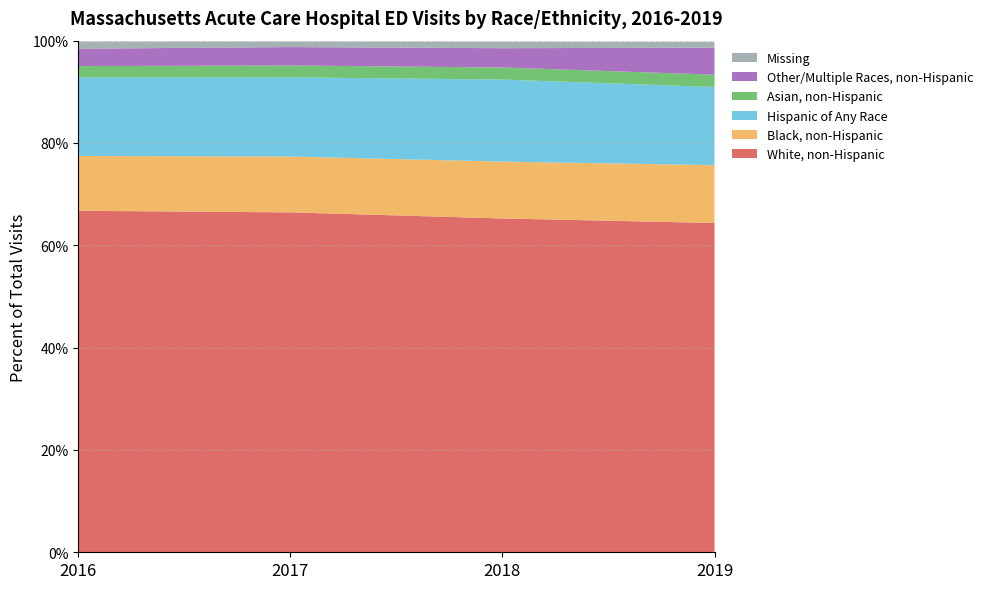

Reading left to right, extract all data points from this chart.

White, non-Hispanic: 0.7	0.7	0.7	0.6
Black, non-Hispanic: 0.1	0.1	0.1	0.1
Hispanic of Any Race: 0.2	0.2	0.2	0.2
Asian, non-Hispanic: 0.0	0.0	0.0	0.0
Other/Multiple Races, non-Hispanic: 0.0	0.0	0.0	0.1
Missing: 0.0	0.0	0.0	0.0